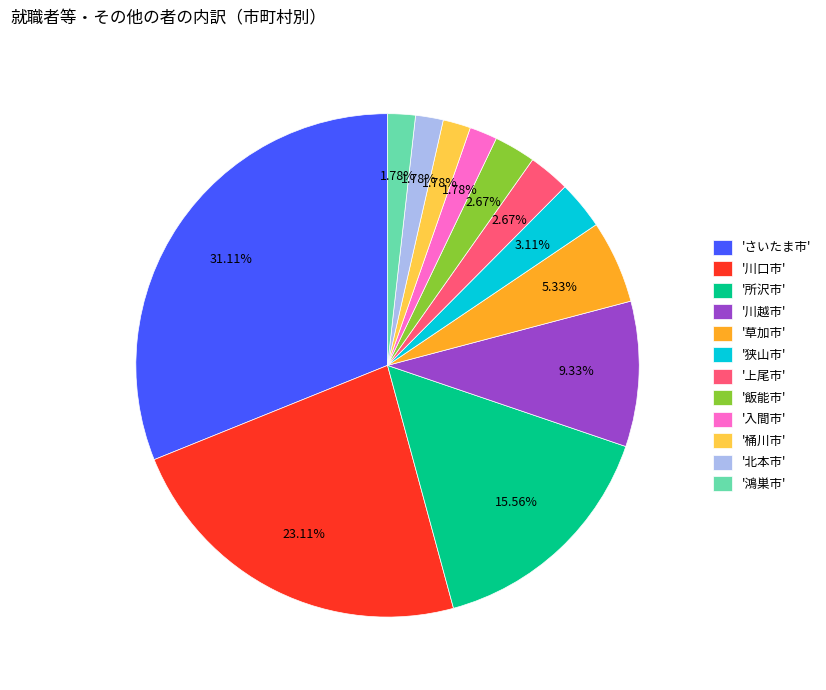

What is the ratio of the value at '入間市' to the value at '飯能市'?

0.7